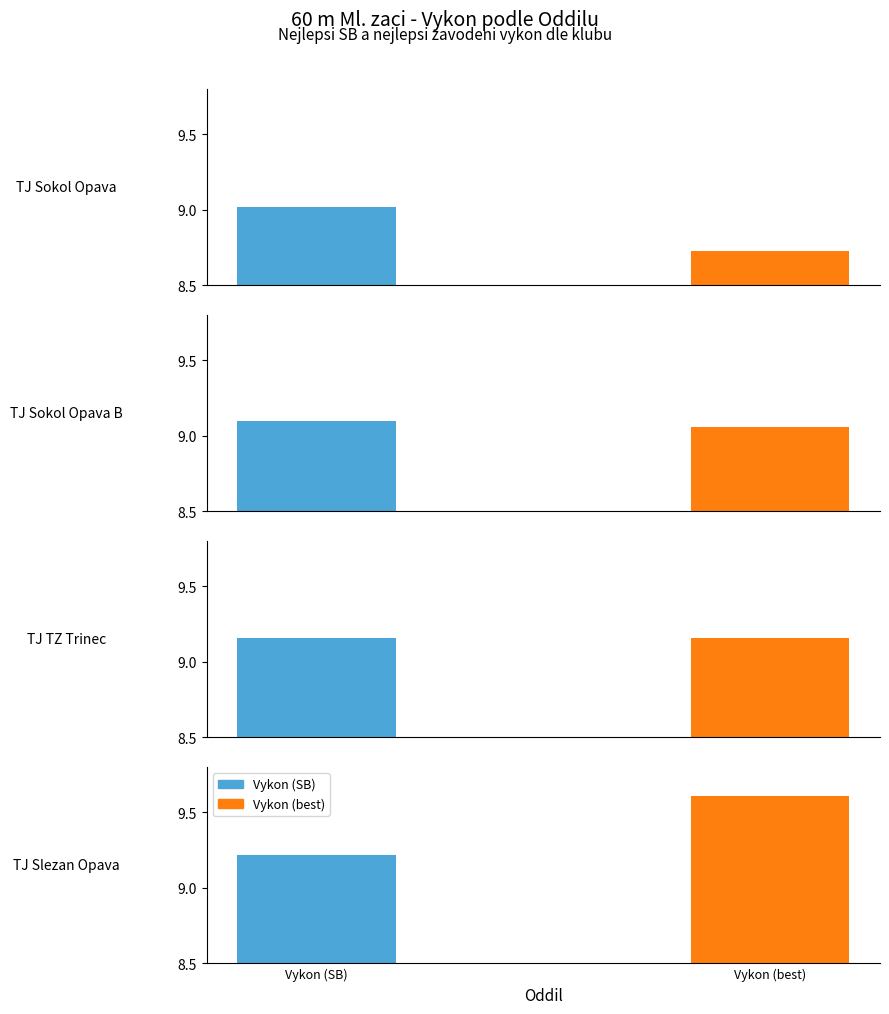

How many bars are there in total?

8